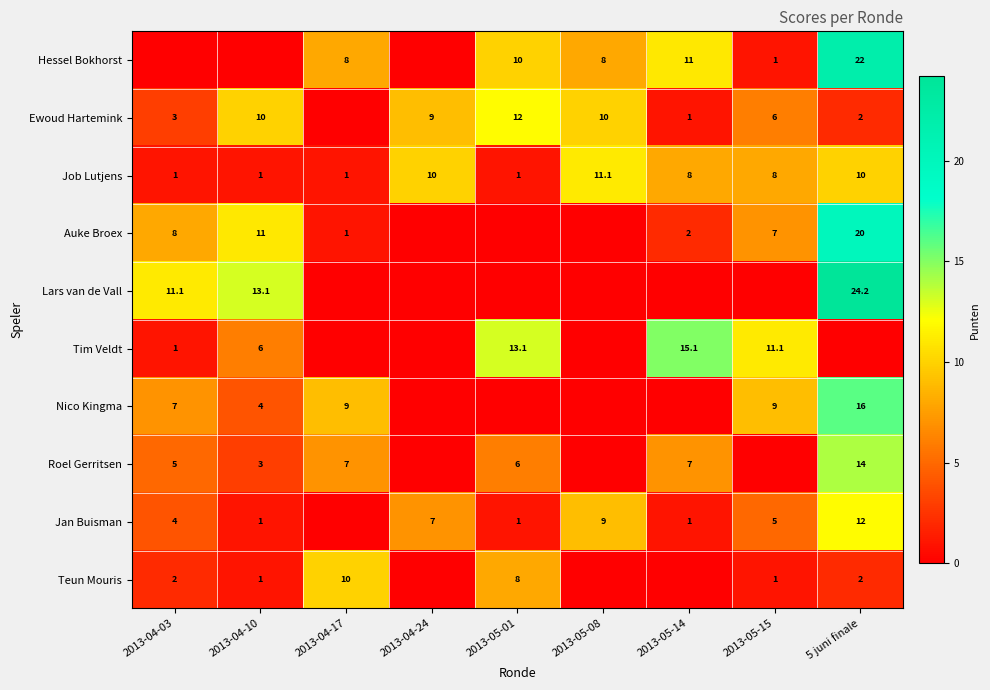

The Nico Kingma series shows 9.0 at 2013-04-17. True or false?

True